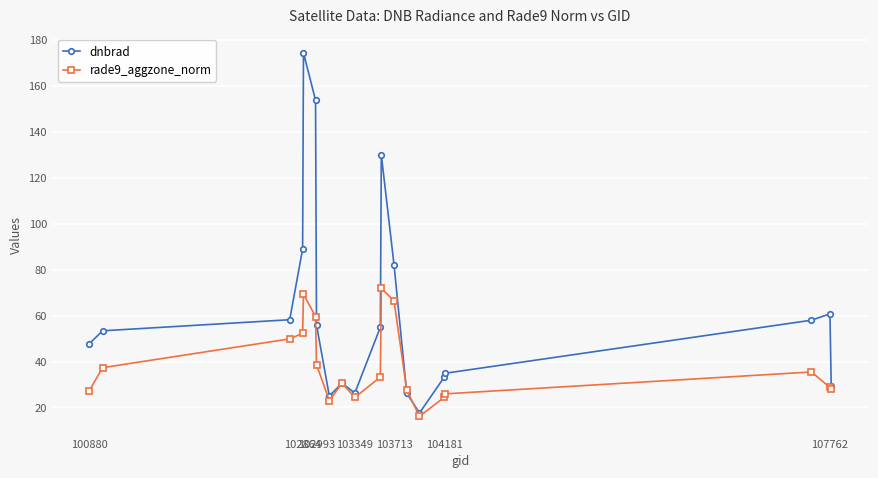

How many values in the rade9_aggzone_norm series exceed 33?

10